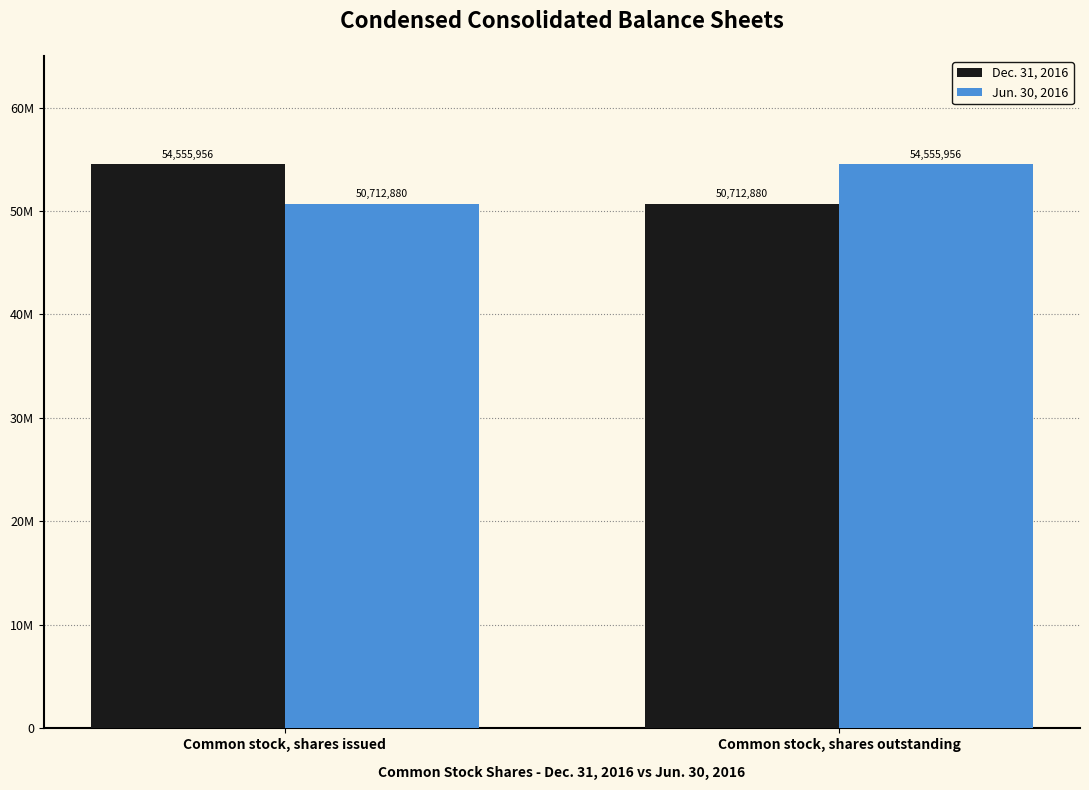

What is the sum of the Jun. 30, 2016 values at Common stock, shares issued and Common stock, shares outstanding?

105268836